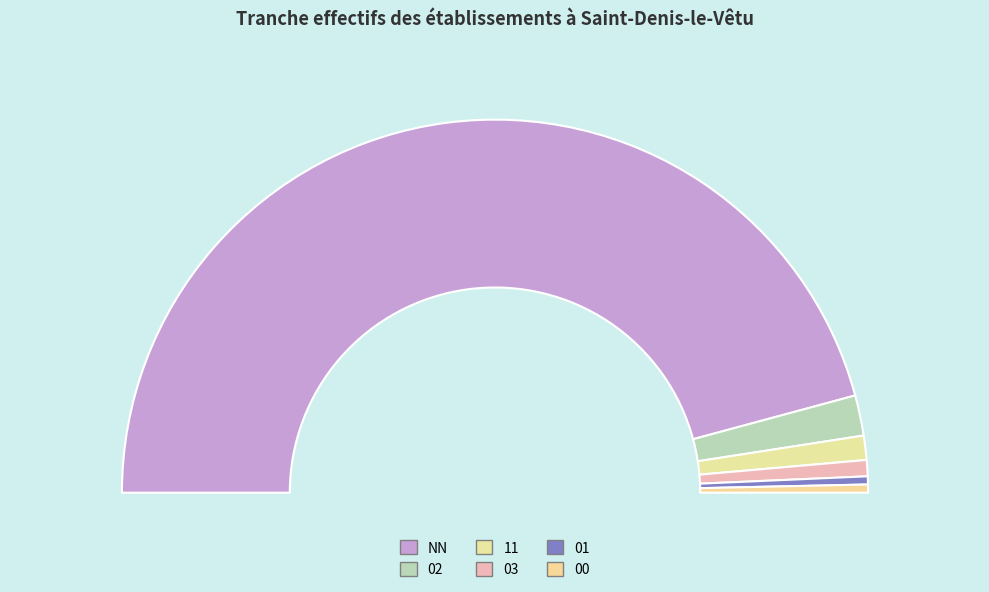

Is it true that 01 is 1% of the pie?

True